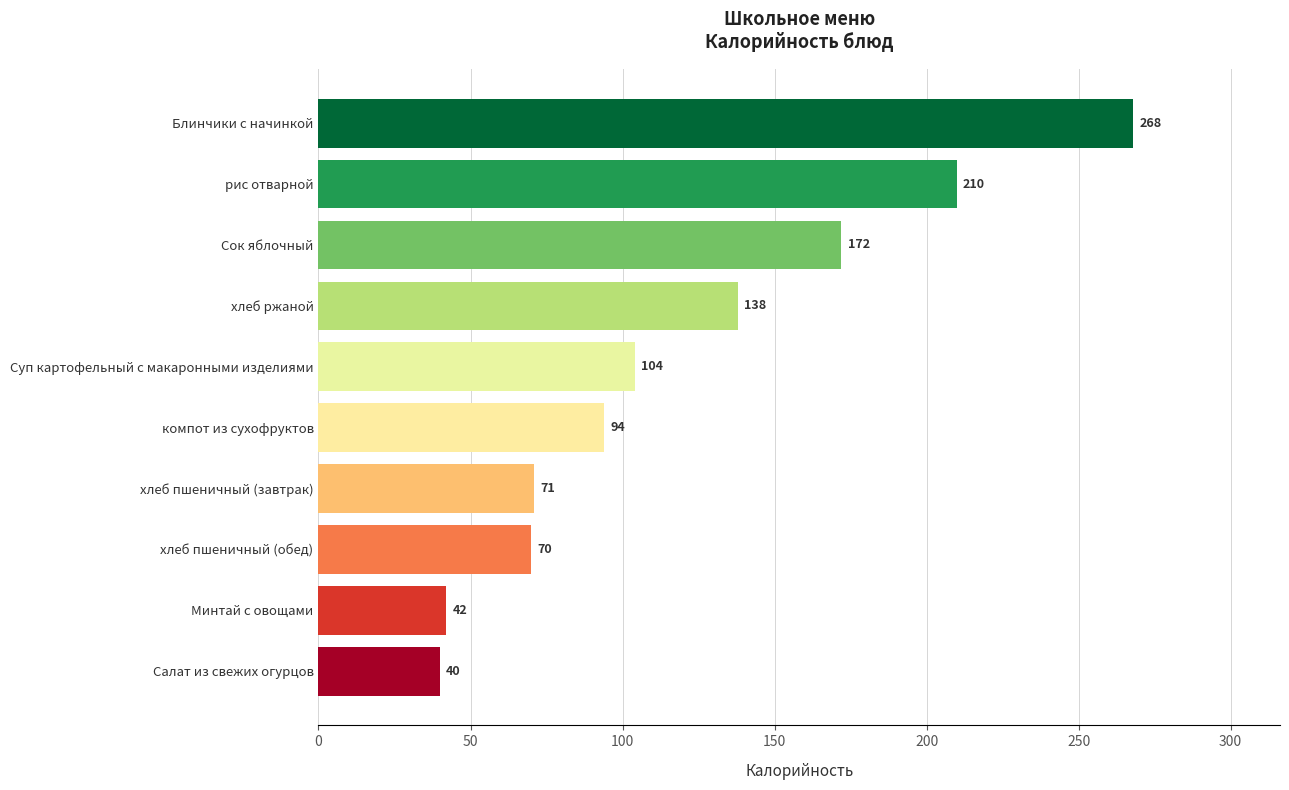

What is the smallest value displayed?

40